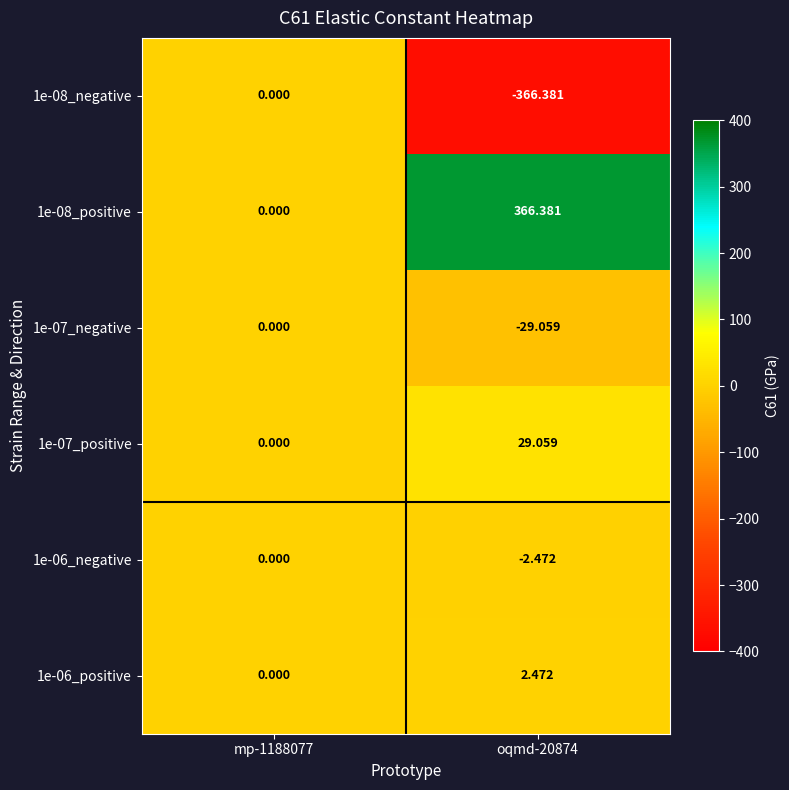

Is the value of 1e-06_negative at oqmd-20874 greater than the value of 1e-07_positive at oqmd-20874?

No